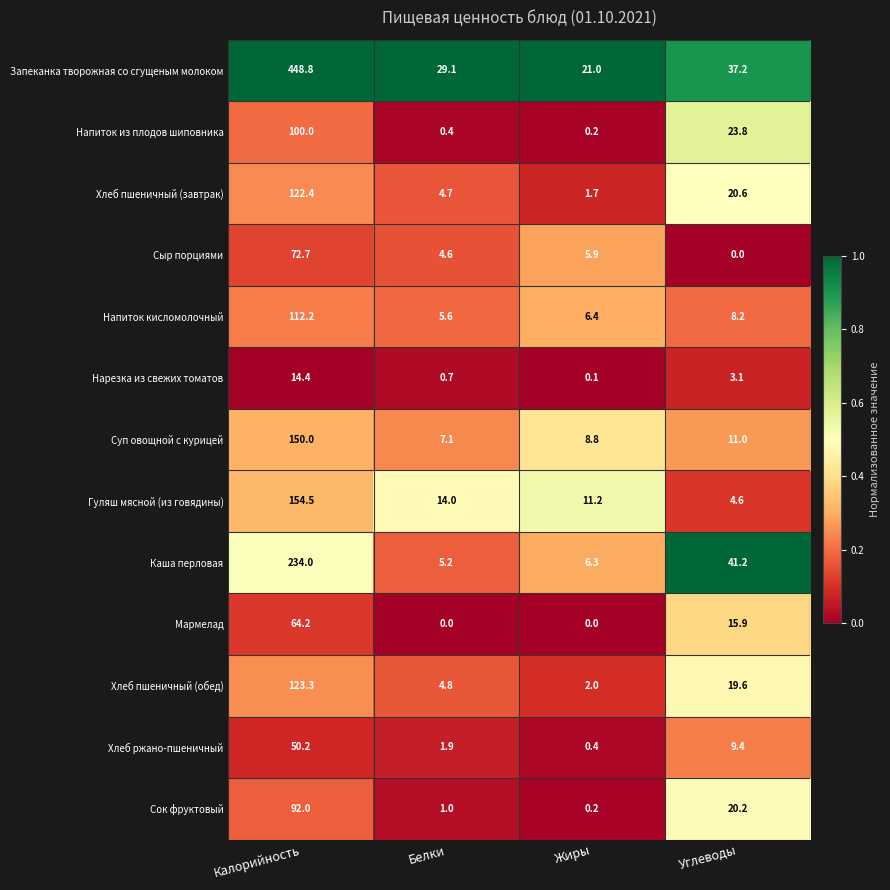

What is the difference between the Хлеб пшеничный (завтрак) values at Жиры and Калорийность?

120.7